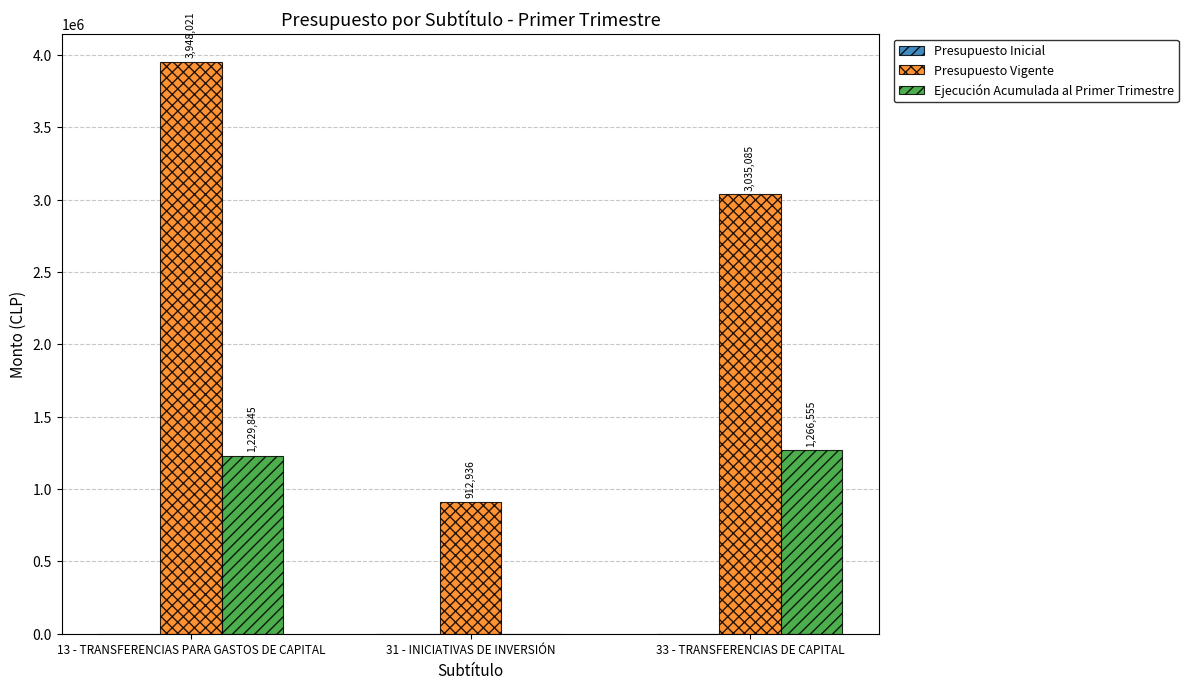

What is the total value across all series at 13 - TRANSFERENCIAS PARA GASTOS DE CAPITAL?

5177866